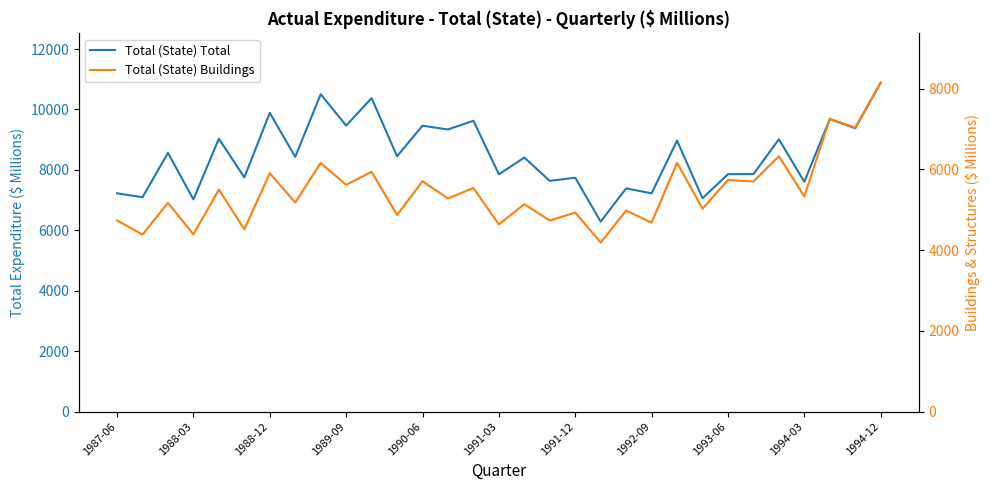

What position from the left is 1993-06?

9